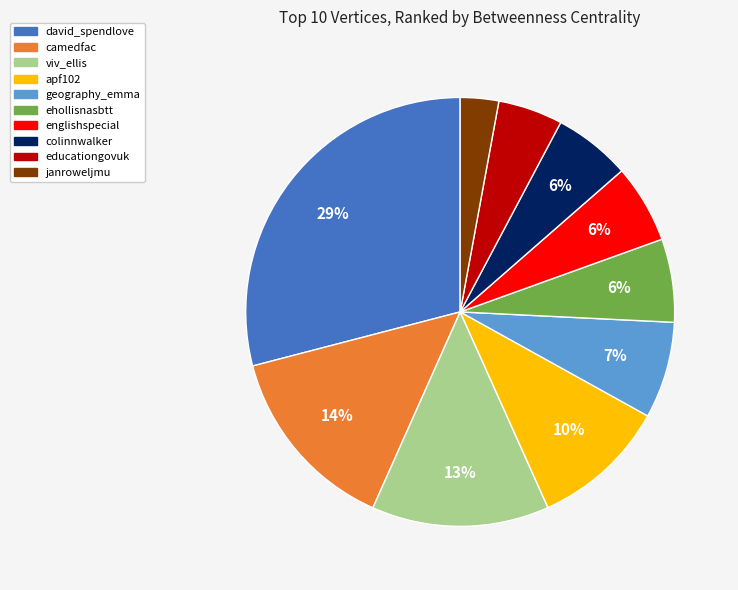

To the nearest percent, what is the combined percentage of viv_ellis and david_spendlove?

42%